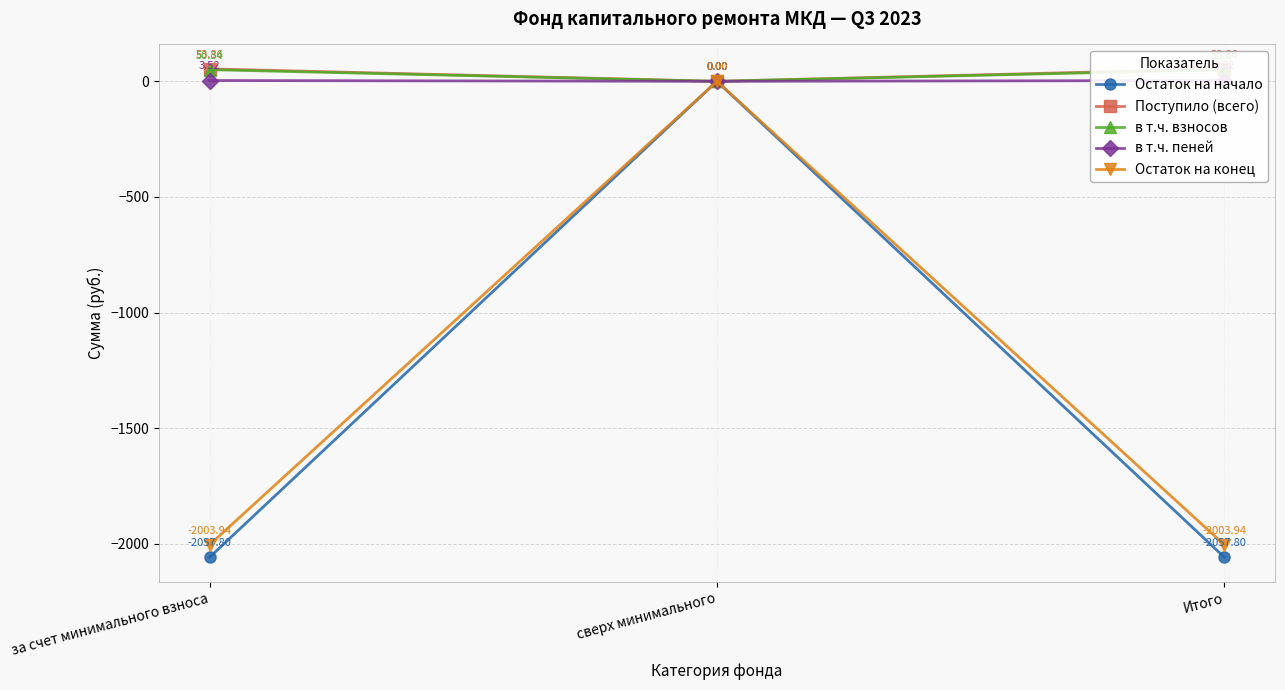

Which category has the lowest value in the Поступило (всего) series?

сверх минимального